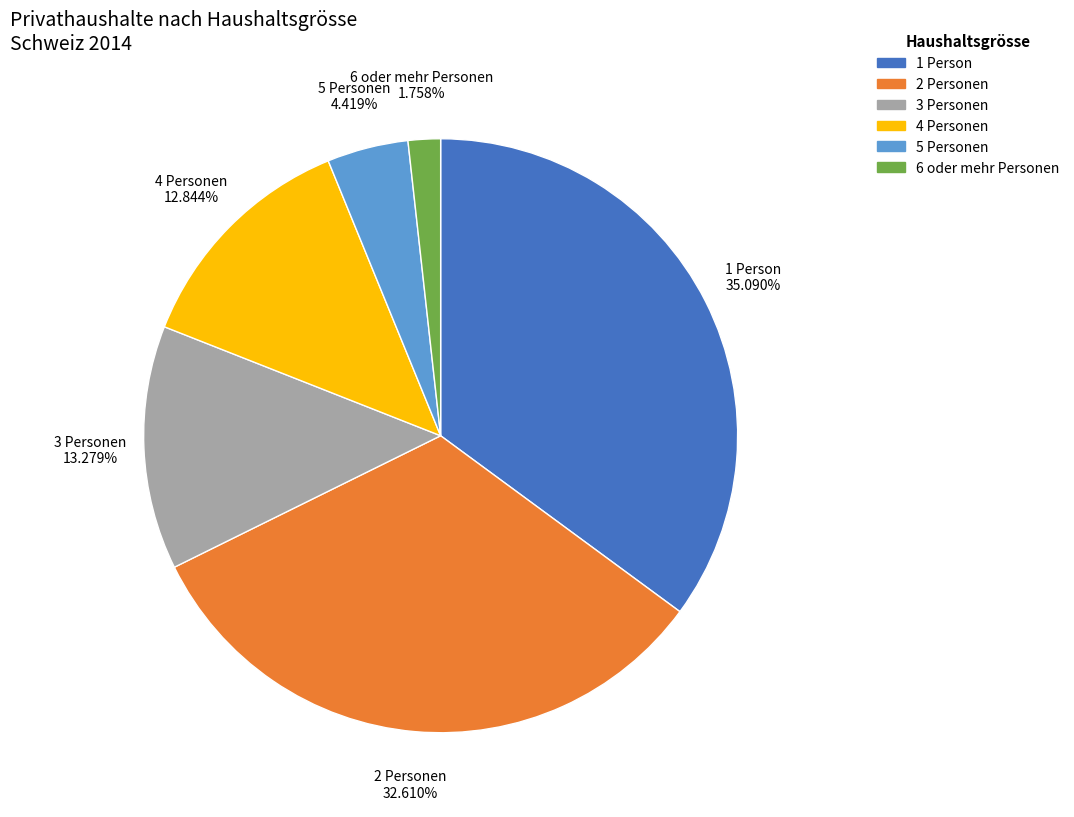

Is 2 Personen the majority of the pie?

No